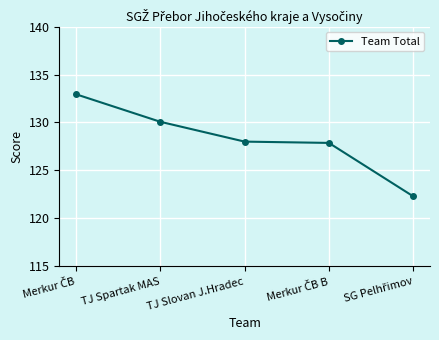

What is the change in value from TJ Spartak MAS to TJ Slovan J.Hradec?

-2.1